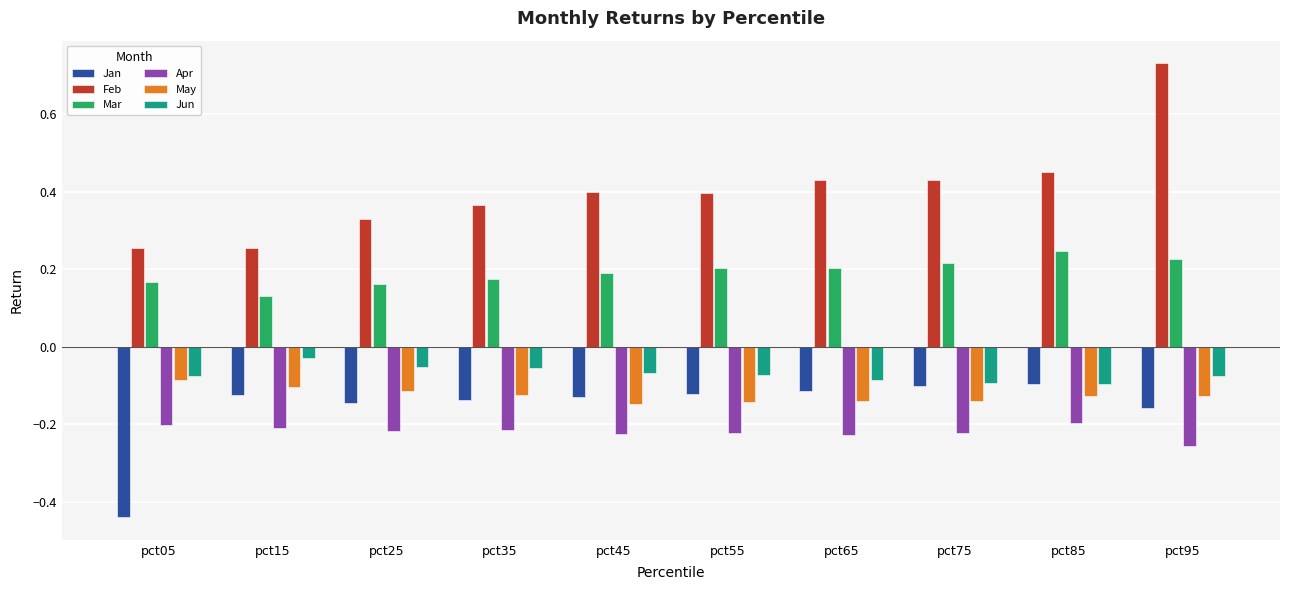

What is the sum of all May values?

-1.3